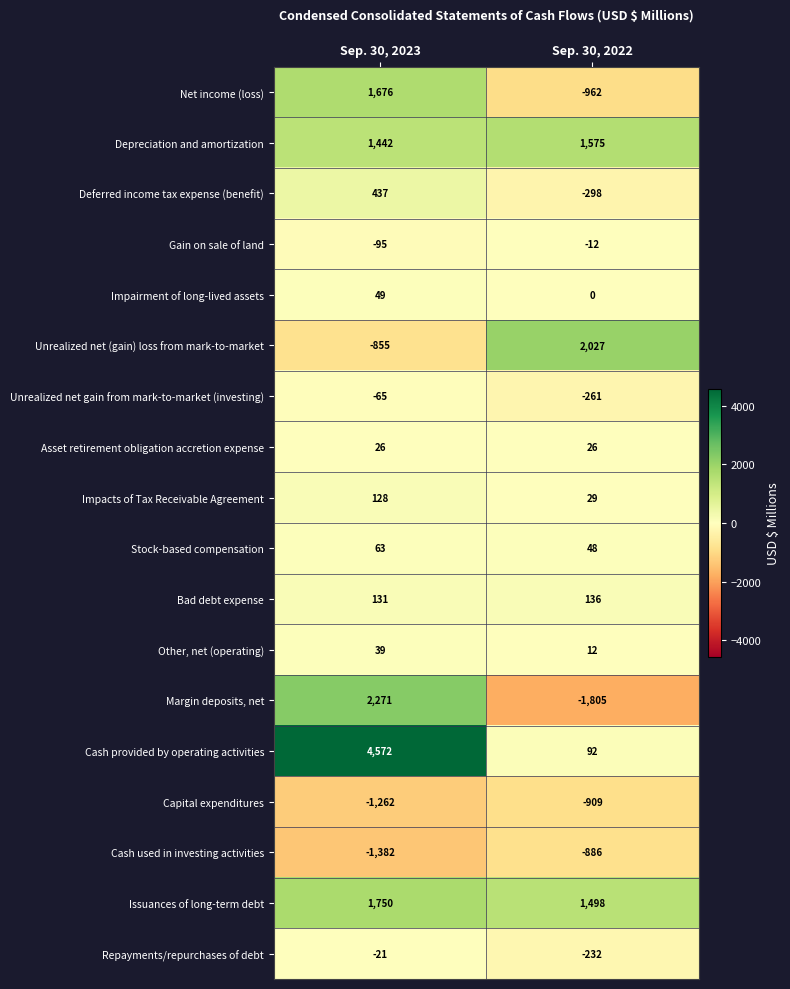

Which series has the largest range (max minus min)?

Cash provided by operating activities